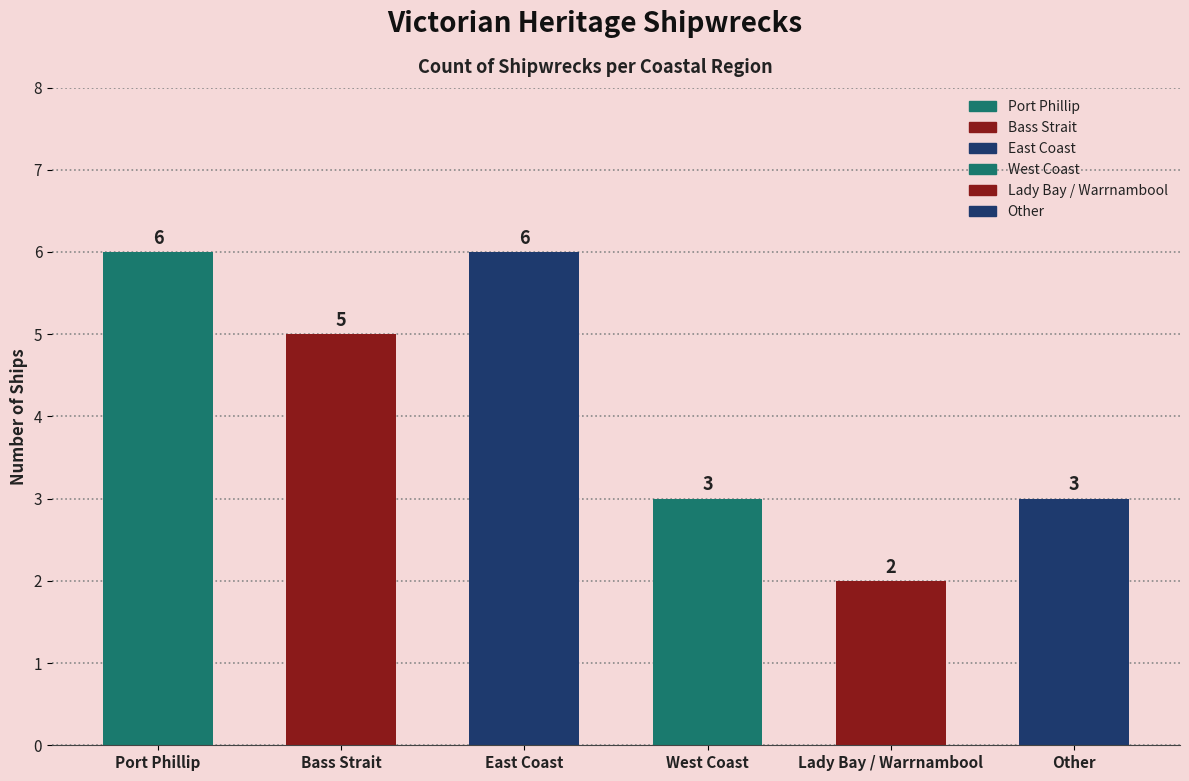

True or false: the data shows 2 at Lady Bay / Warrnambool.

True